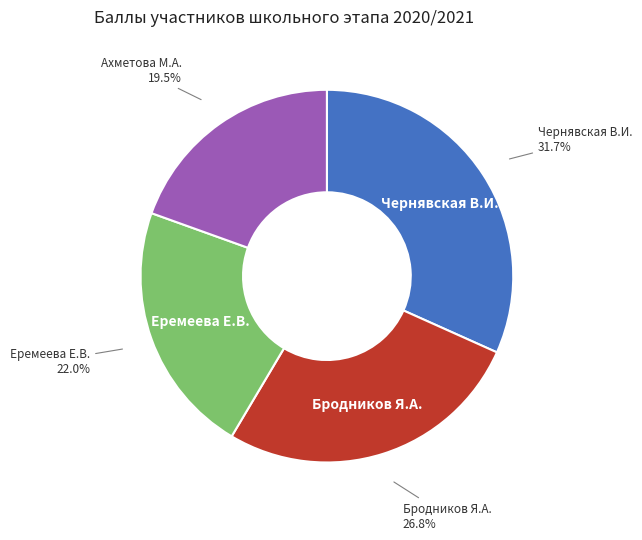

Which slice is the smallest?

Ахметова М.А.